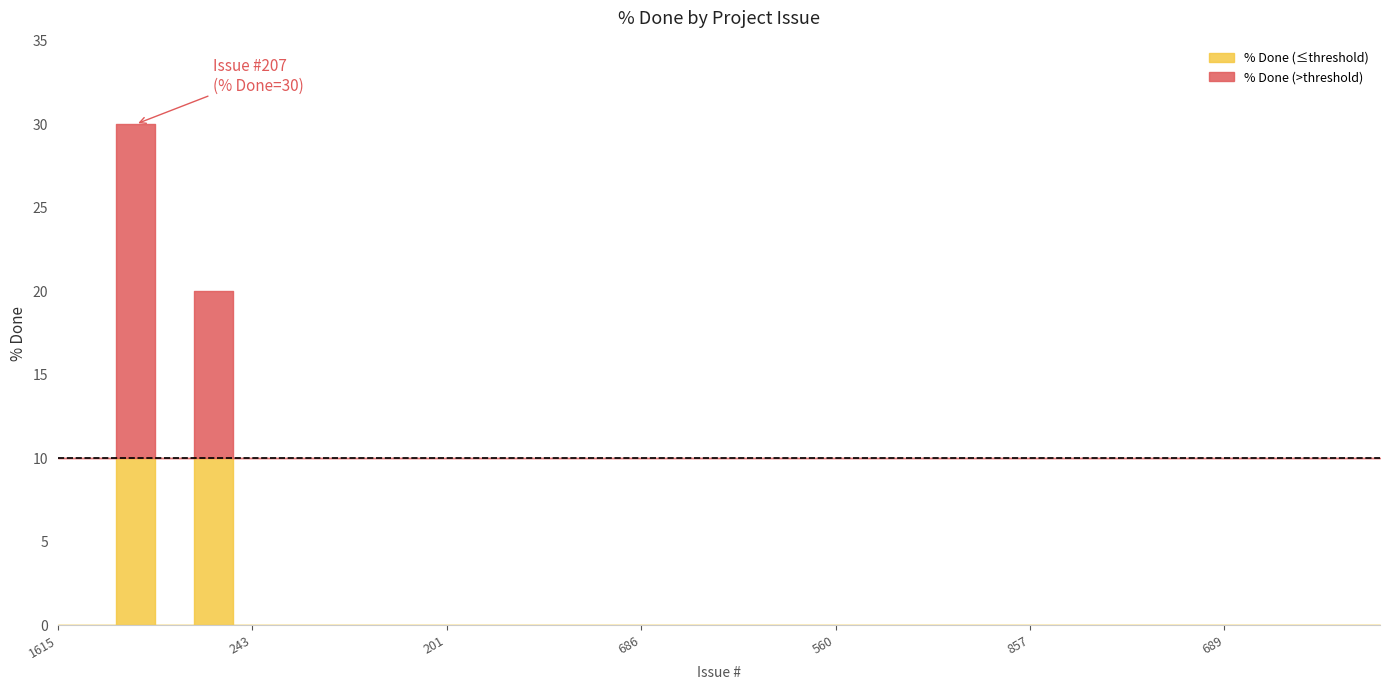

What is the sum of all values?

50